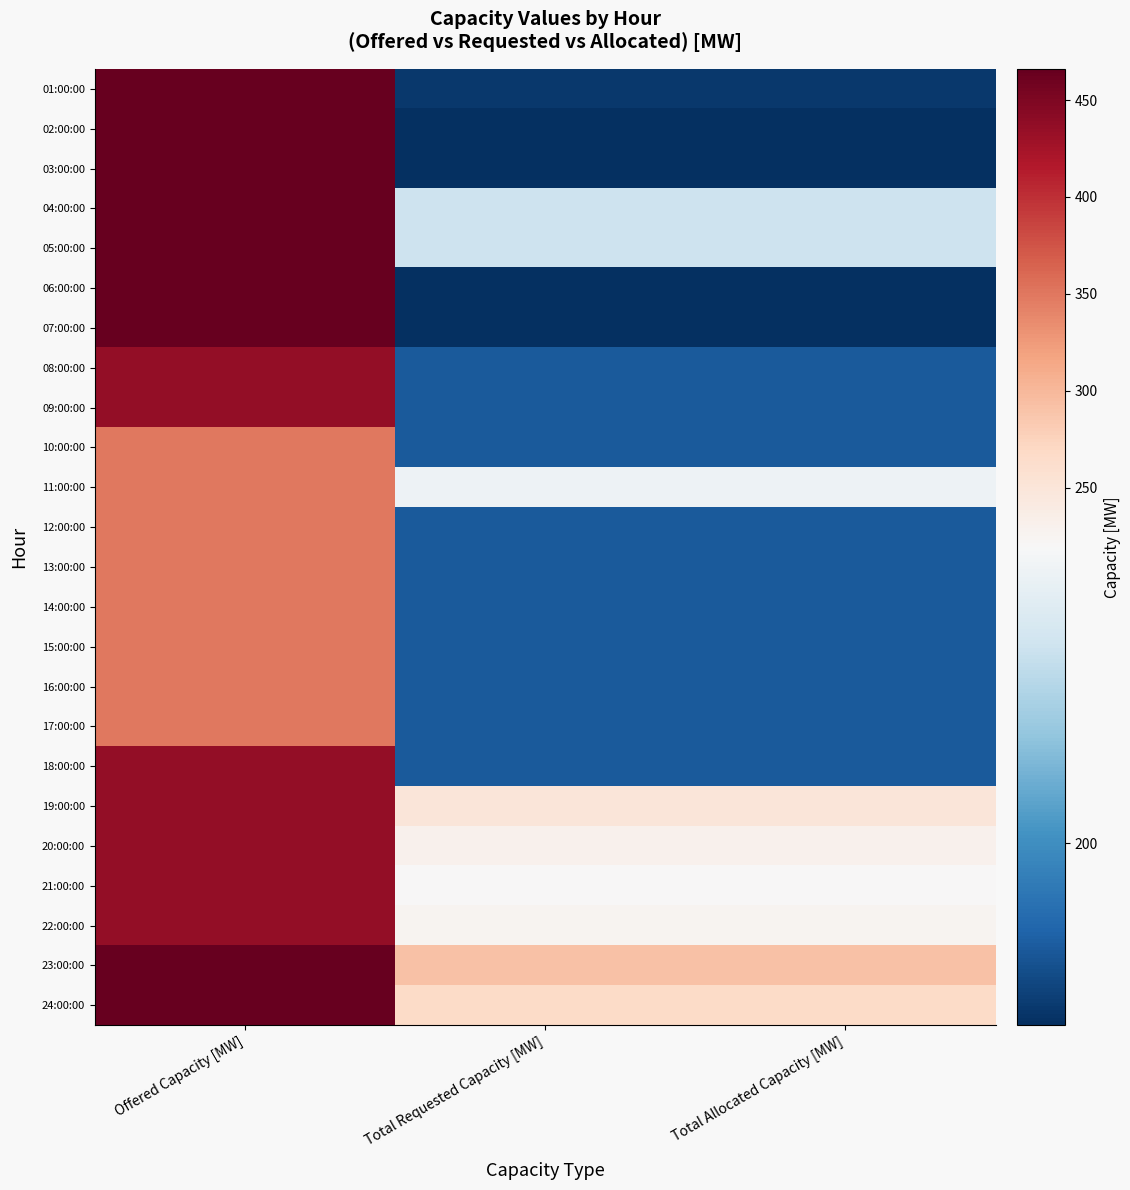

Which label corresponds to the smallest value in the chart?

Total Requested Capacity [MW]